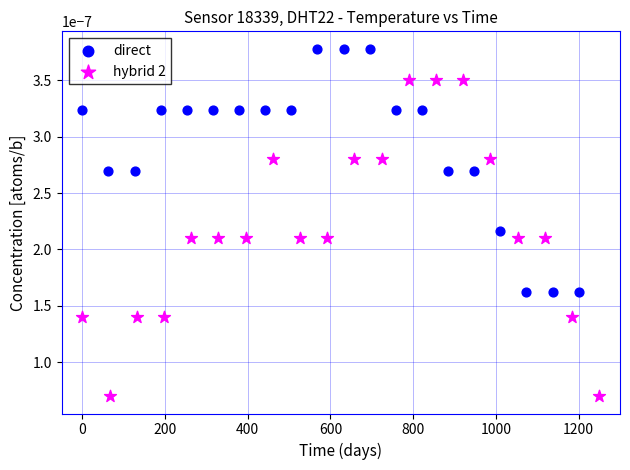

Which series contains the lowest Y value?

hybrid 2